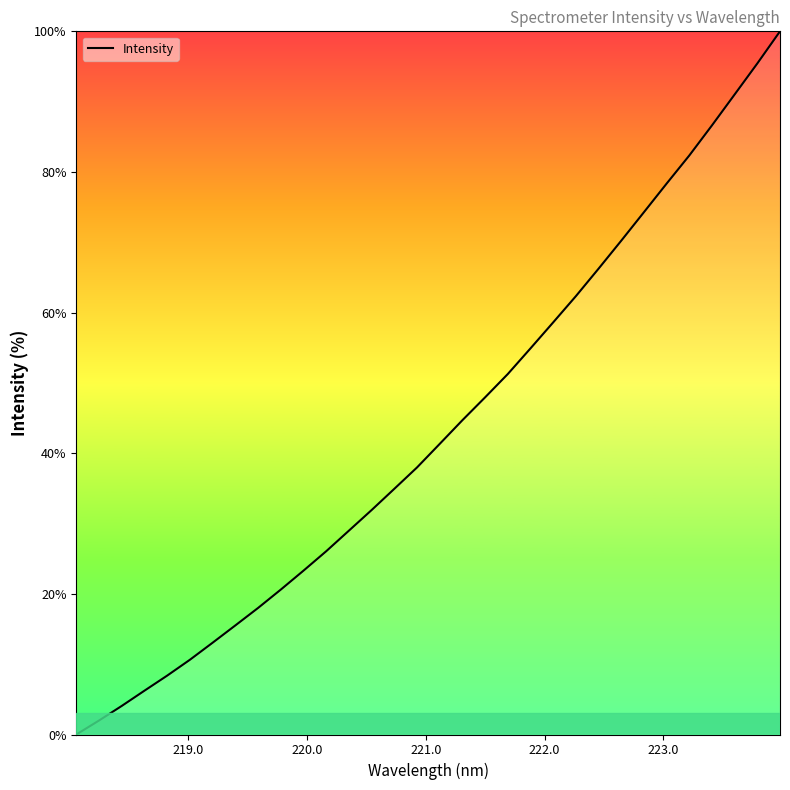

What is the maximum value shown in the chart?

100.0